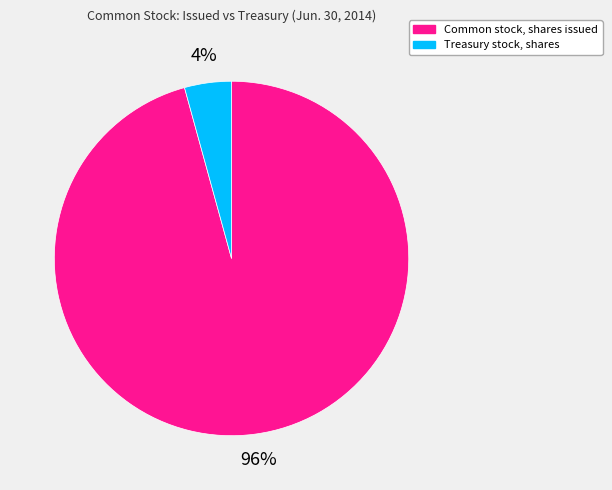

Is the sum of Treasury stock, shares and Common stock, shares issued greater than half?

Yes